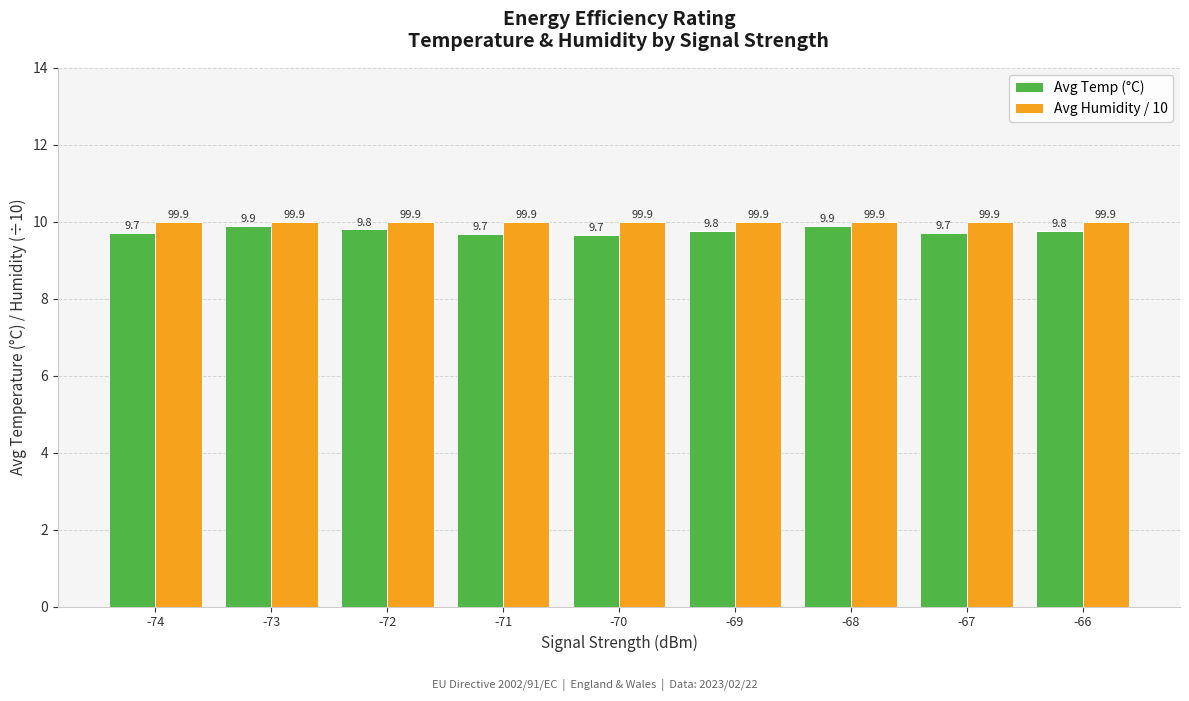

Reading left to right, transcribe all the data shown in this chart.

Avg Temp (°C): -74=9.7	-73=9.9	-72=9.8	-71=9.7	-70=9.7	-69=9.8	-68=9.9	-67=9.7	-66=9.8
Avg Humidity / 10: -74=10.0	-73=10.0	-72=10.0	-71=10.0	-70=10.0	-69=10.0	-68=10.0	-67=10.0	-66=10.0